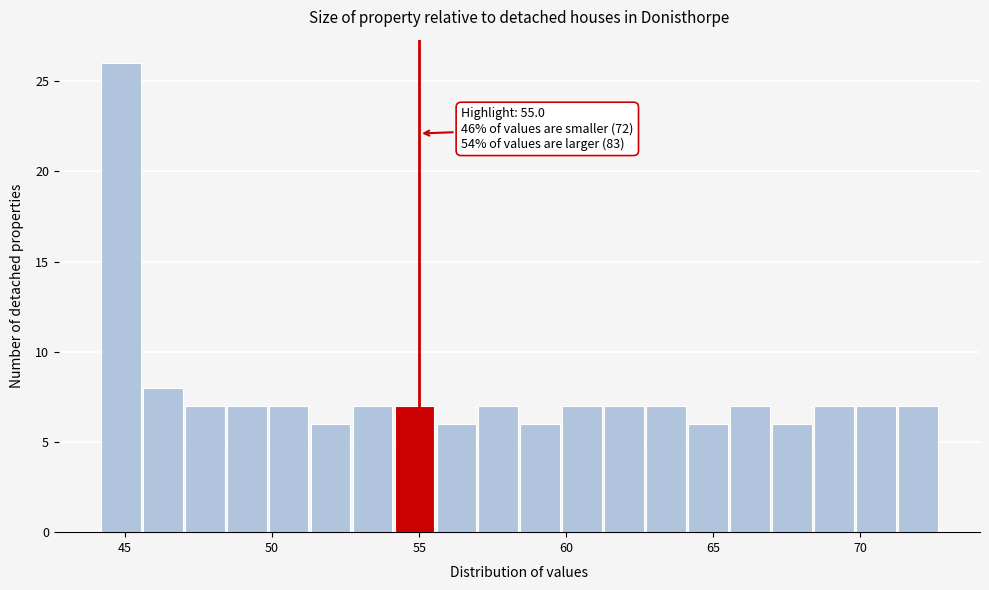

Read against the x-axis, roughly where is the centre of the tallest bar?

45.0